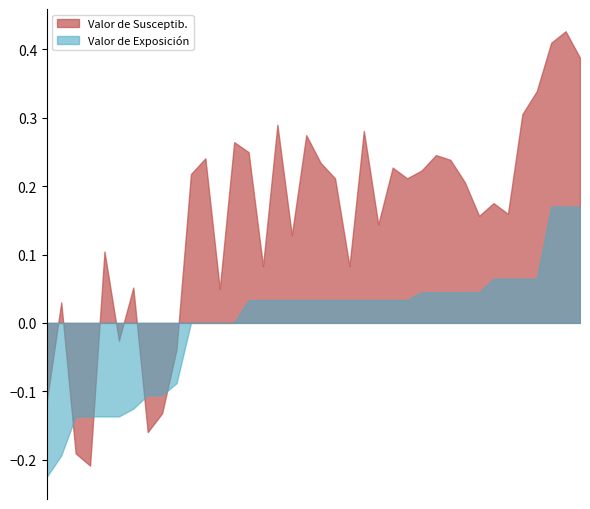

What is the value of the Valor de Exposición point at the 27th from the left?

0.1